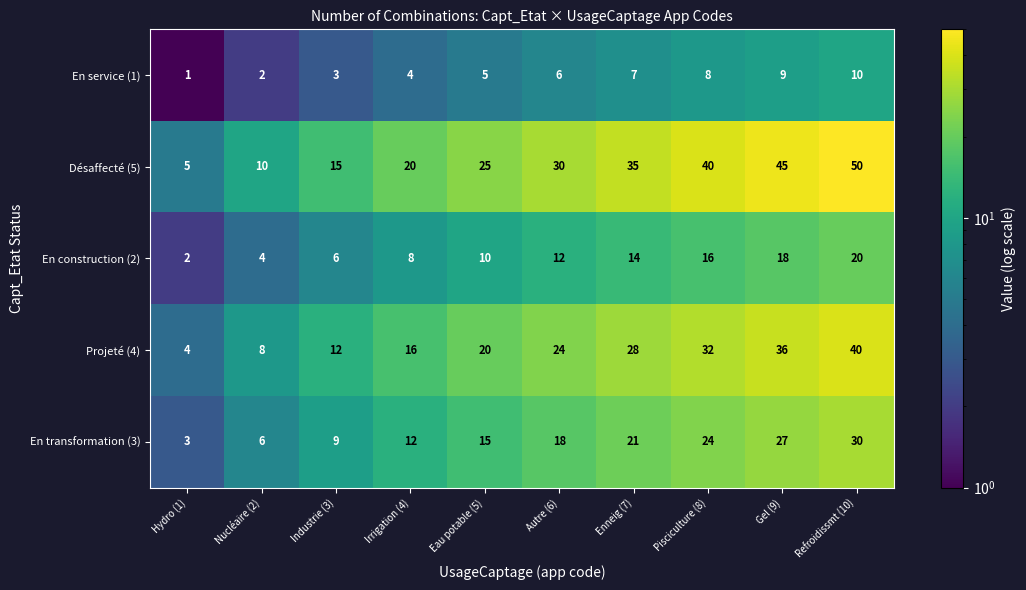

At which category is the sum across all series the highest?

Refroidissmt (10)